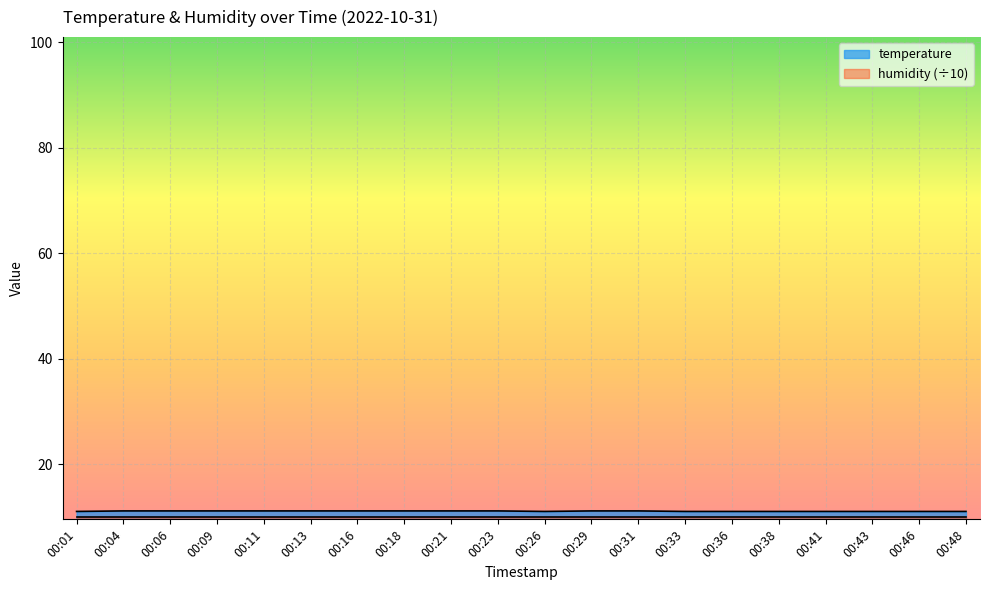

Which has a higher value, 00:43 or 00:01?

00:43